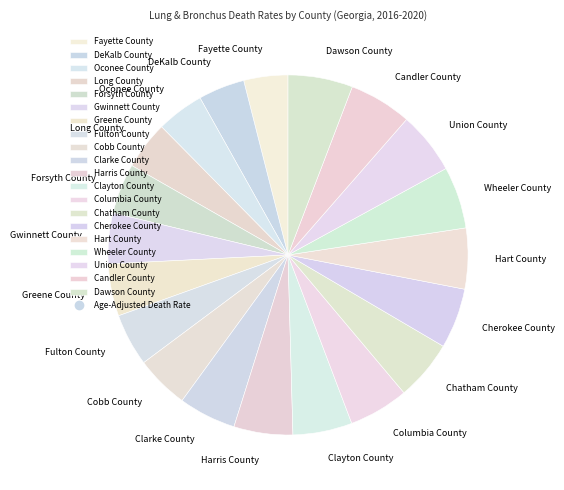

What is the ratio of the value at Hart County to the value at Fulton County?

1.2